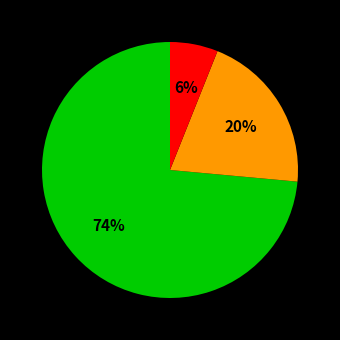

To the nearest percent, what is the average slice percentage?

33%